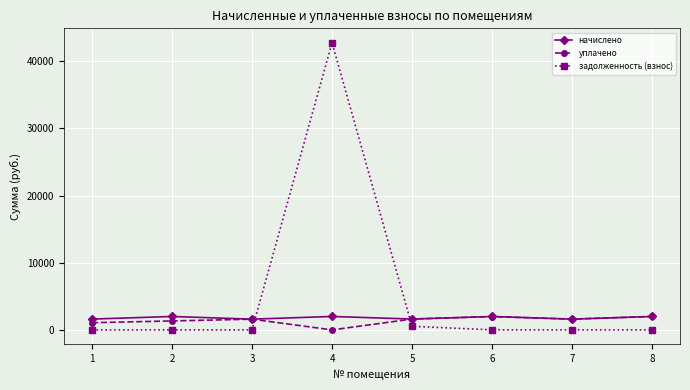

At which category does начислено reach its first local valley?

3